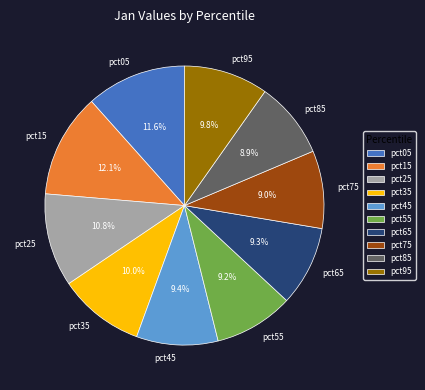

How many slices are in this pie chart?

10